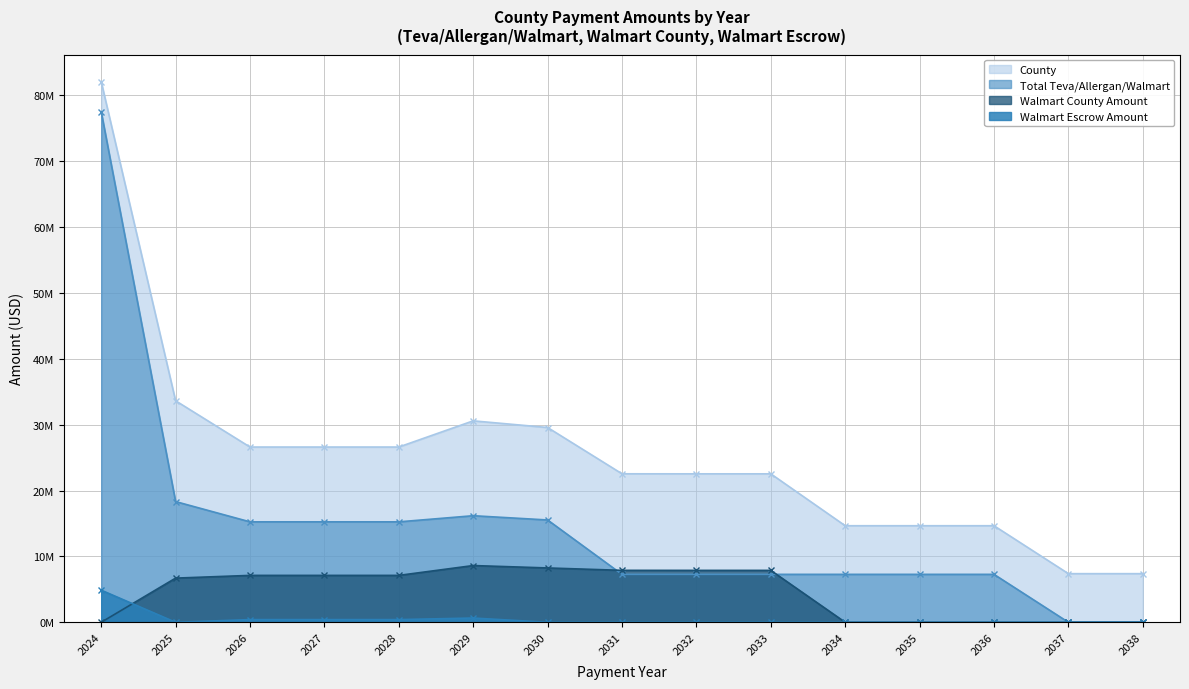

Reading right to left, transcribe all the data shown in this chart.

County: 2038=7381339.3	2037=7381339.3	2036=14658539.4	2035=14658539.4	2034=14658539.4	2033=22537343.6	2032=22537343.6	2031=22543127.1	2030=29570256.8	2029=30580709.5	2028=26604510.0	2027=26604510.0	2026=26604510.0	2025=33629241.3	2024=82082597.4
Total Teva/Allergan/Walmart: 2038=0.0	2037=0.0	2036=7277200.1	2035=7277200.1	2034=7277200.1	2033=7277200.1	2032=7277200.1	2031=7277200.1	2030=15532304.3	2029=16178345.3	2028=15248040.2	2027=15248040.2	2026=15248040.2	2025=18324091.0	2024=77512986.8
Walmart County Amount: 2038=0.0	2037=0.0	2036=0.0	2035=0.0	2034=0.0	2033=7878804.2	2032=7878804.2	2031=7884587.7	2030=8248999.4	2029=8613411.1	2028=7119466.8	2027=7119466.8	2026=7119466.8	2025=6705171.0	2024=0.0
Walmart Escrow Amount: 2038=0.0	2037=0.0	2036=0.0	2035=0.0	2034=0.0	2033=0.0	2032=0.0	2031=0.0	2030=0.0	2029=646041.0	2028=408297.9	2027=408297.9	2026=408297.9	2025=0.0	2024=4873602.1